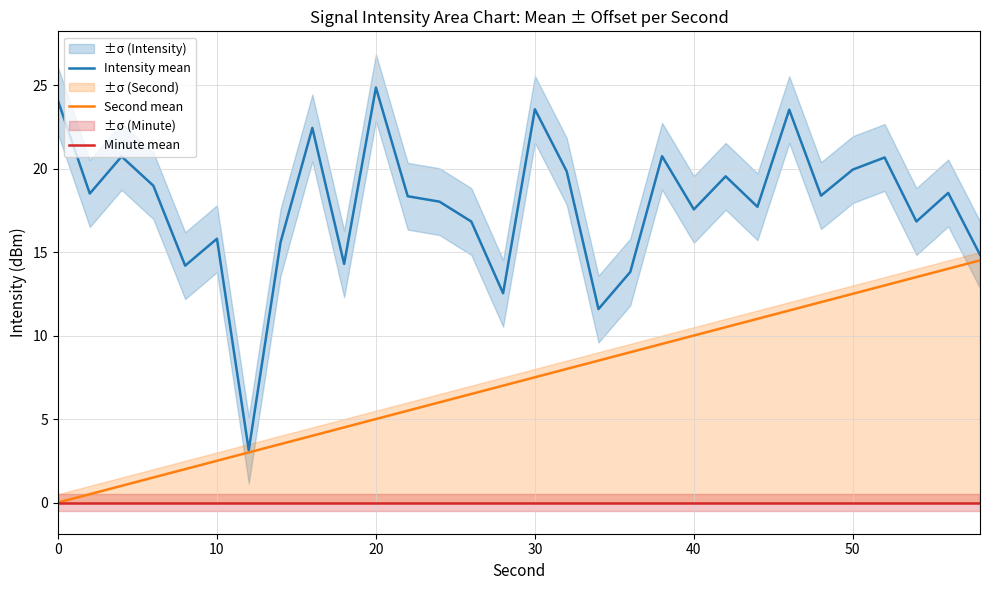

How many values in the Second mean series are below 7?

14